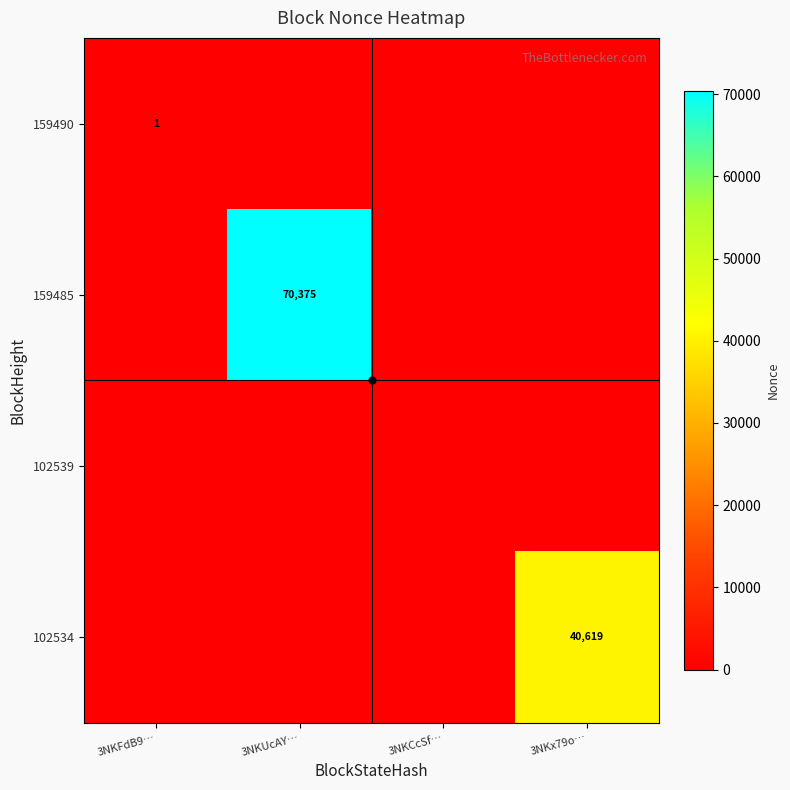

Rank the categories by 159490 value from lowest to highest.

3NKUcAY…, 3NKCcSf…, 3NKx79o…, 3NKFdB9…